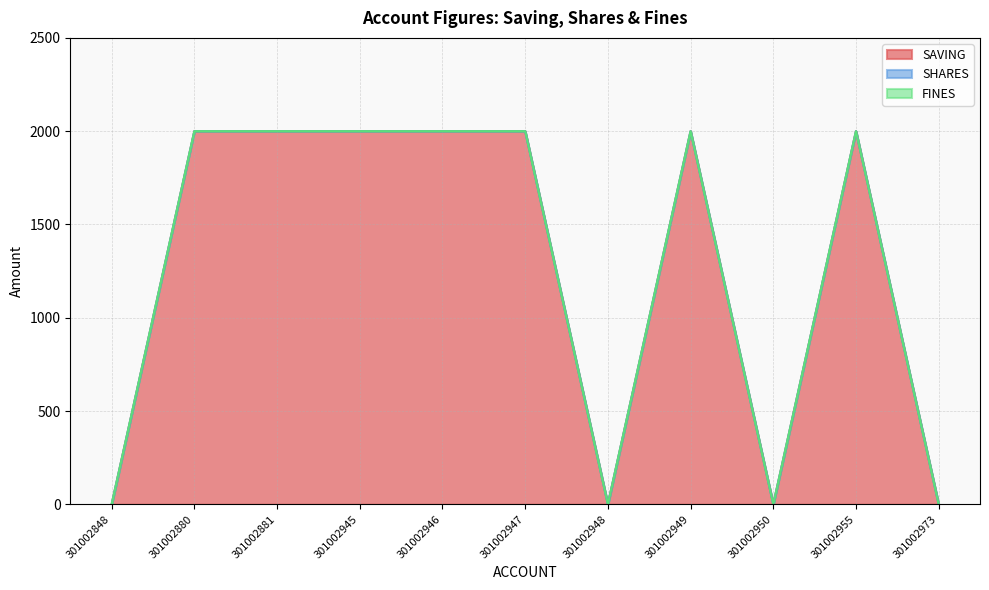

Between 301002946 and 301002881, which is larger?

301002946